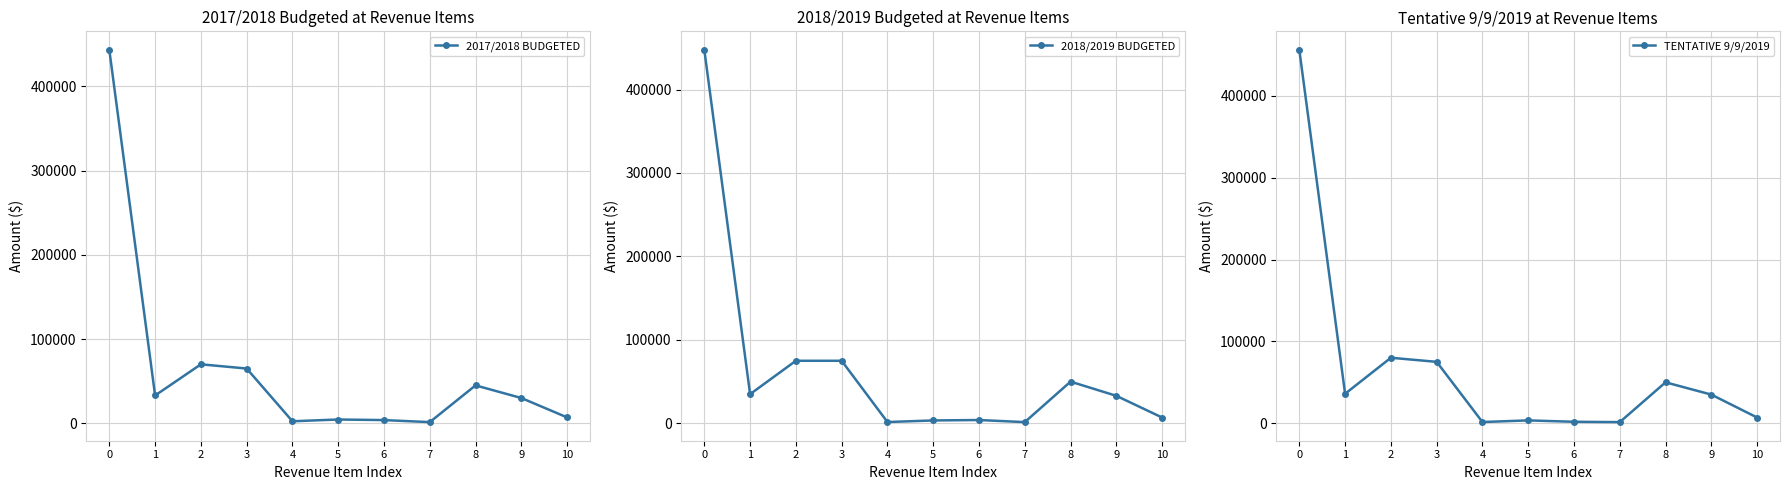

What are all the series names shown in the legend?

2017/2018 BUDGETED, 2018/2019 BUDGETED, TENTATIVE 9/9/2019